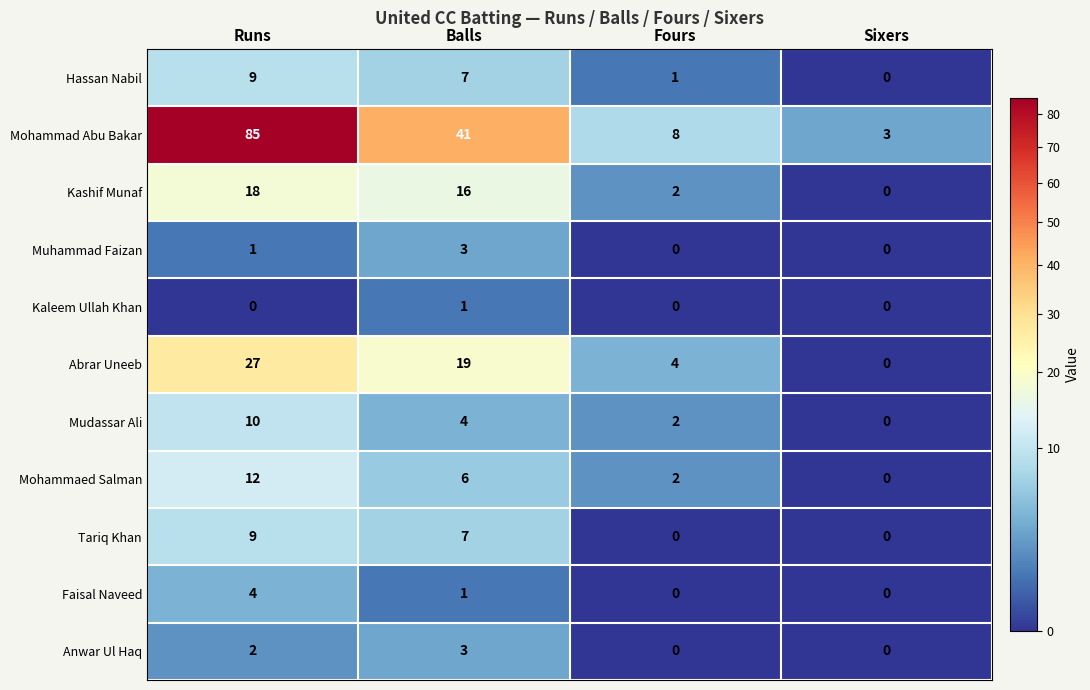

Which series changed the most between Runs and Sixers?

Mohammad Abu Bakar